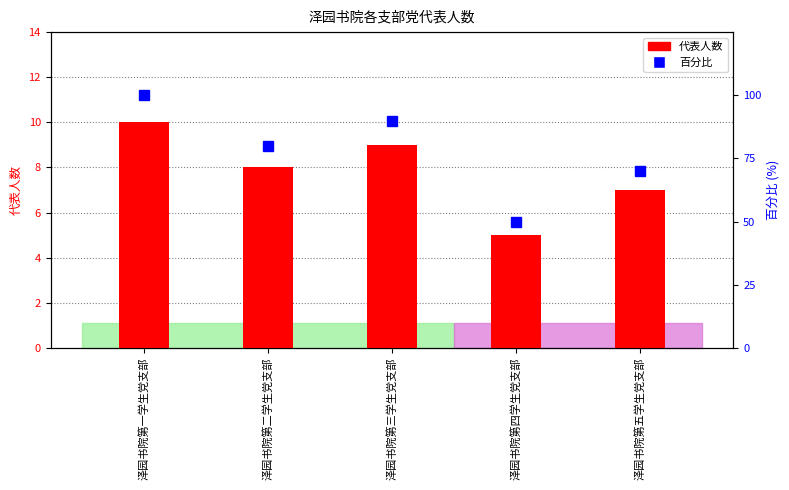

Which category has the lowest value across all series?

泽园书院第四学生党支部